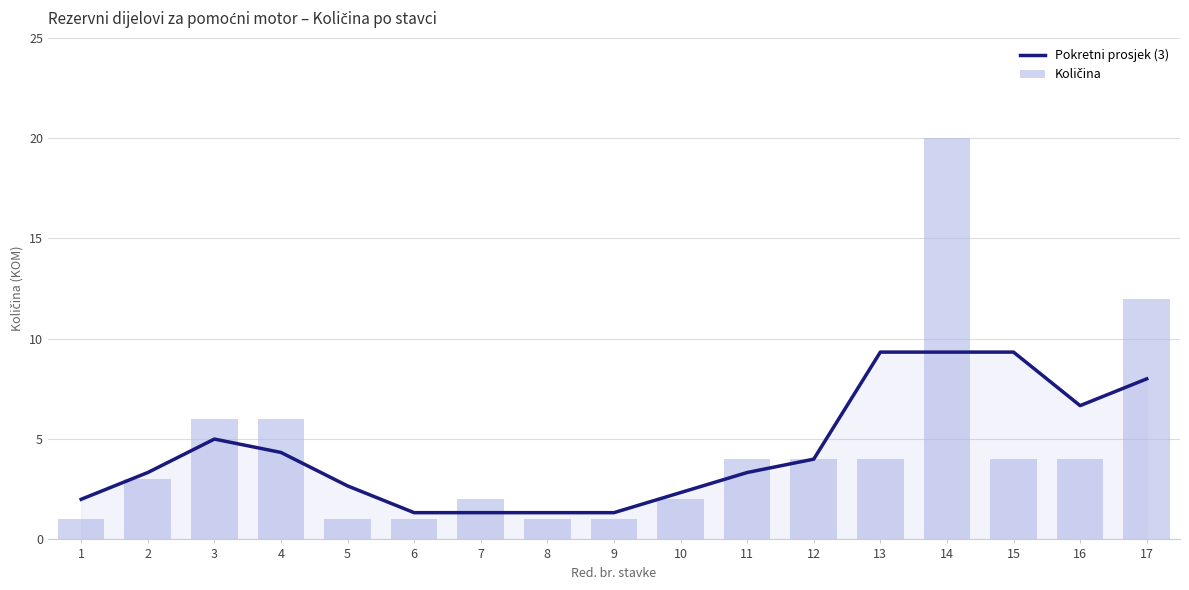

True or false: Količina has a value of 1.0 at 6.

True